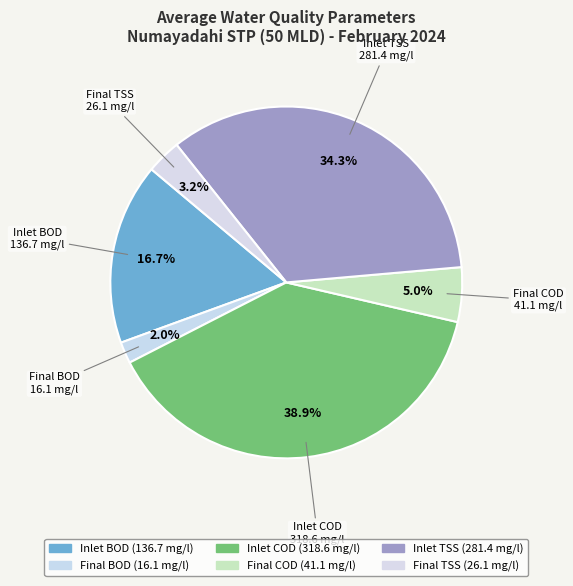

Is there any slice that represents more than half of the pie?

No